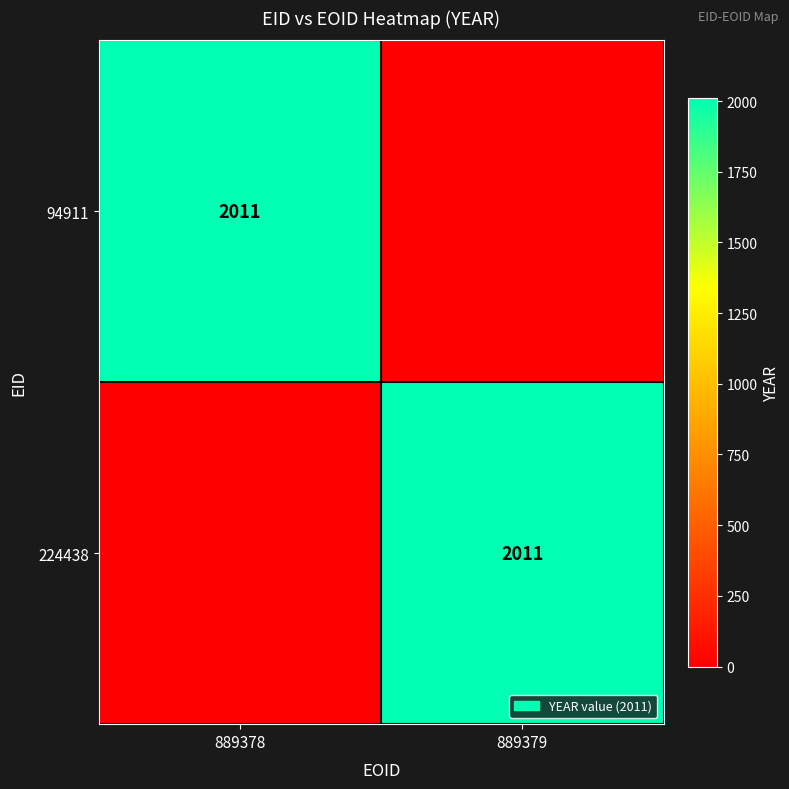

How many data points does each series have?

2